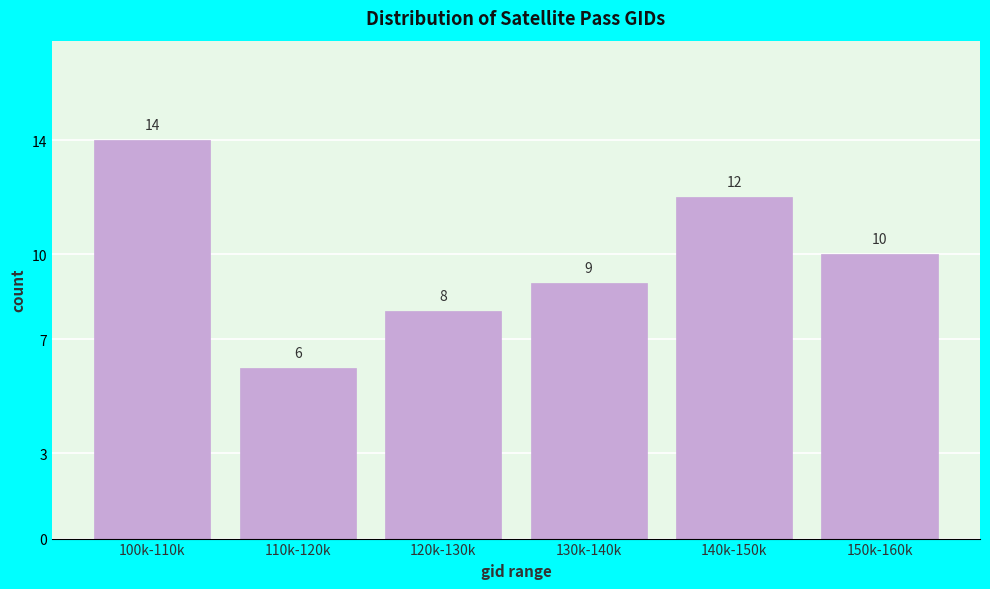

Reading right to left, what are all the values shown in this chart?

150k-160k=10	140k-150k=12	130k-140k=9	120k-130k=8	110k-120k=6	100k-110k=14